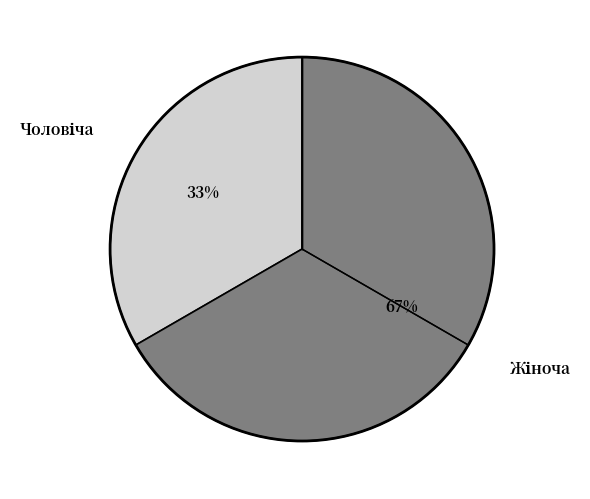

To the nearest percent, what is the average slice percentage?

50%